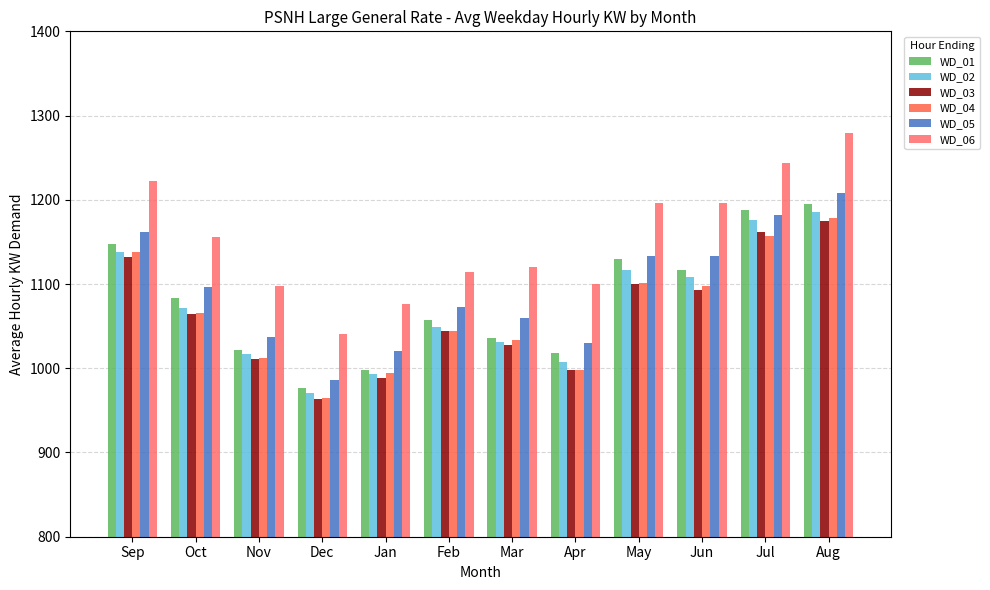

What is the spread (max minus min) of values at Oct?

90.4